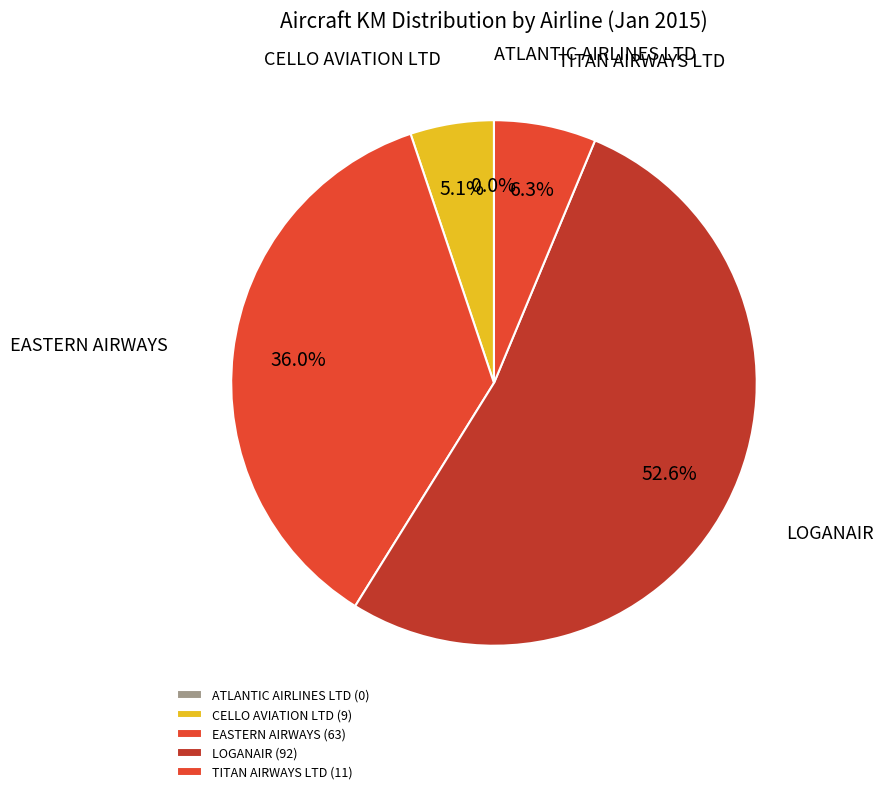

Approximately how many times larger is the value at LOGANAIR compared to CELLO AVIATION LTD?

10.2